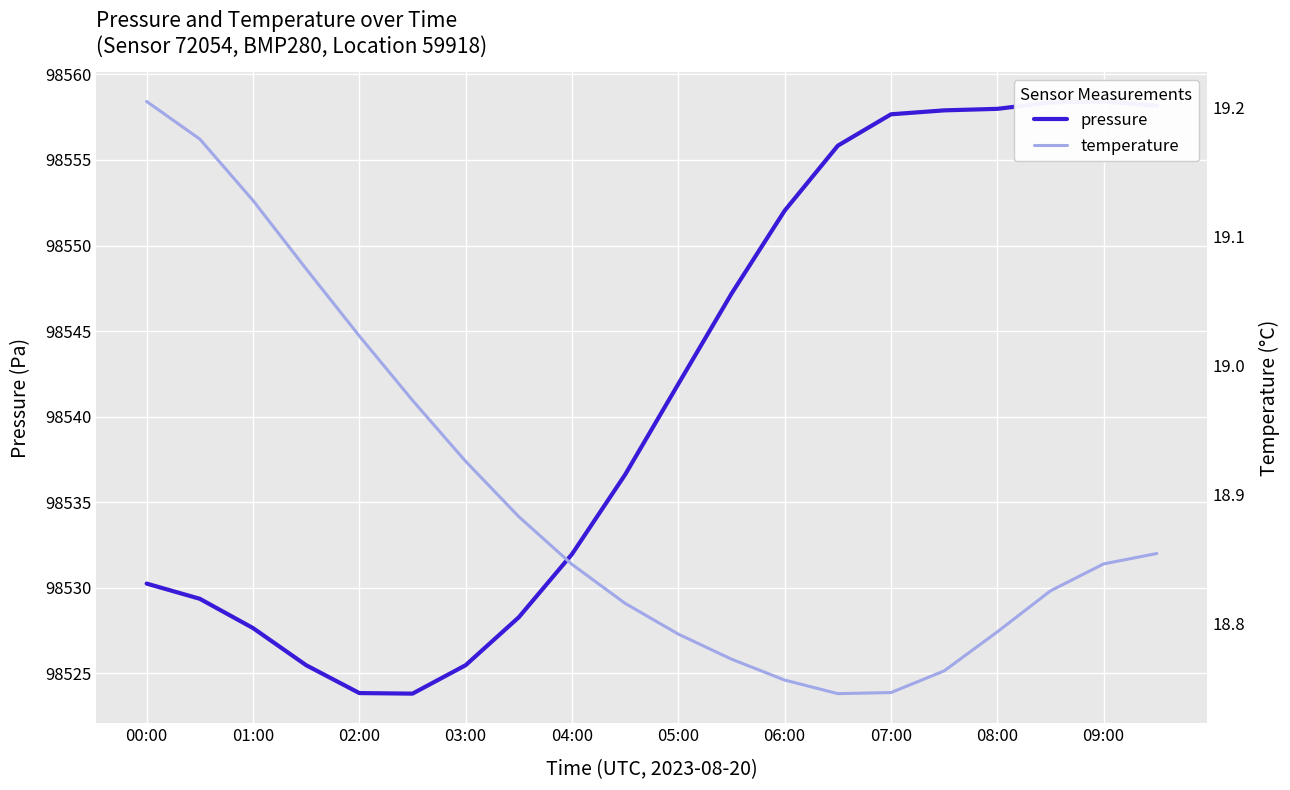

What is the smallest value displayed?

18.7